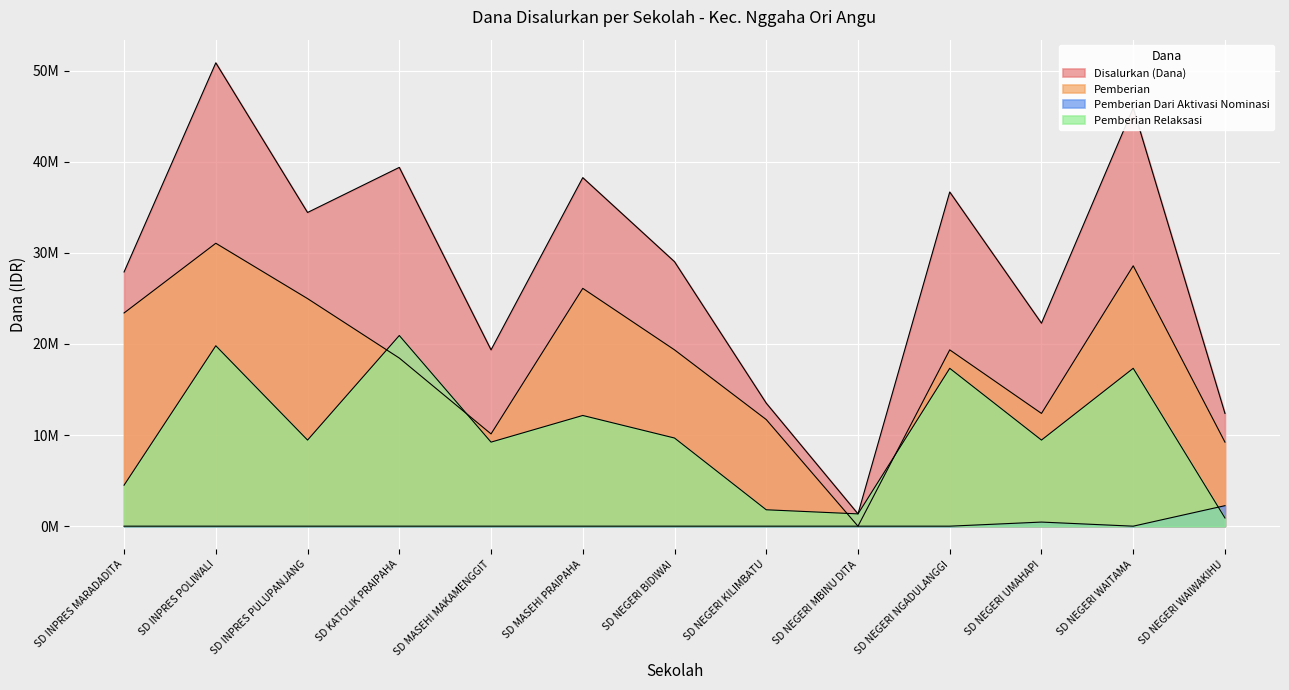

What is the difference between the Disalurkan (Dana) values at SD KATOLIK PRAIPAHA and SD INPRES PULUPANJANG?

4950000